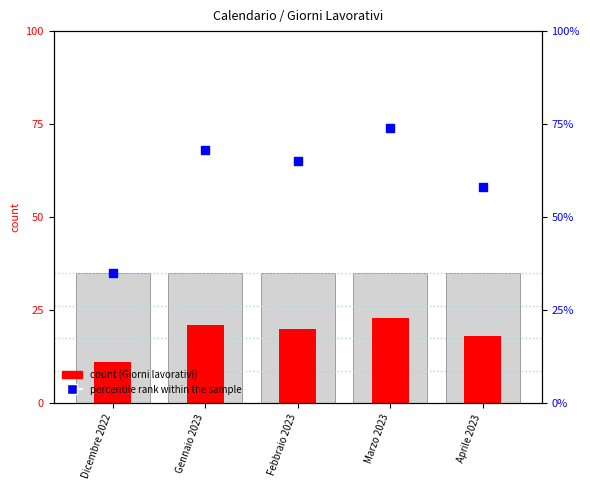

Is the value of Giorni lavorativi (count) at Febbraio 2023 greater than the value of percentile rank within the sample at Febbraio 2023?

No